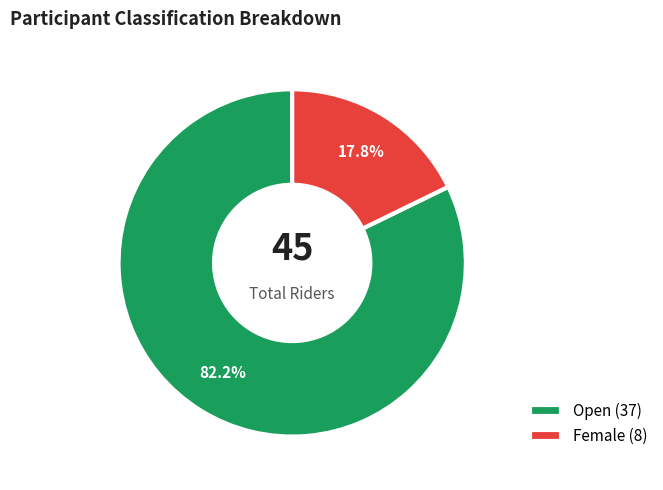

Is it true that Female is 24% of the pie?

False